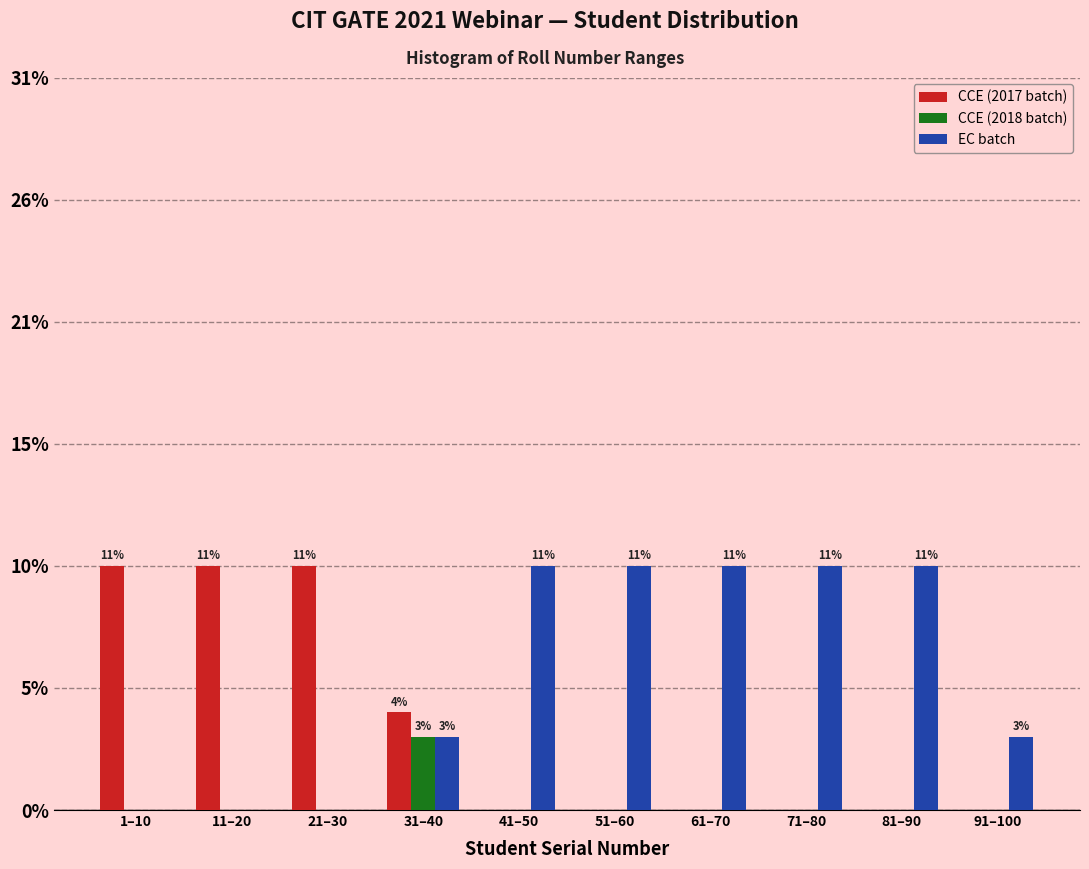

What are all the series names shown in the legend?

CCE (2017 batch), CCE (2018 batch), EC batch